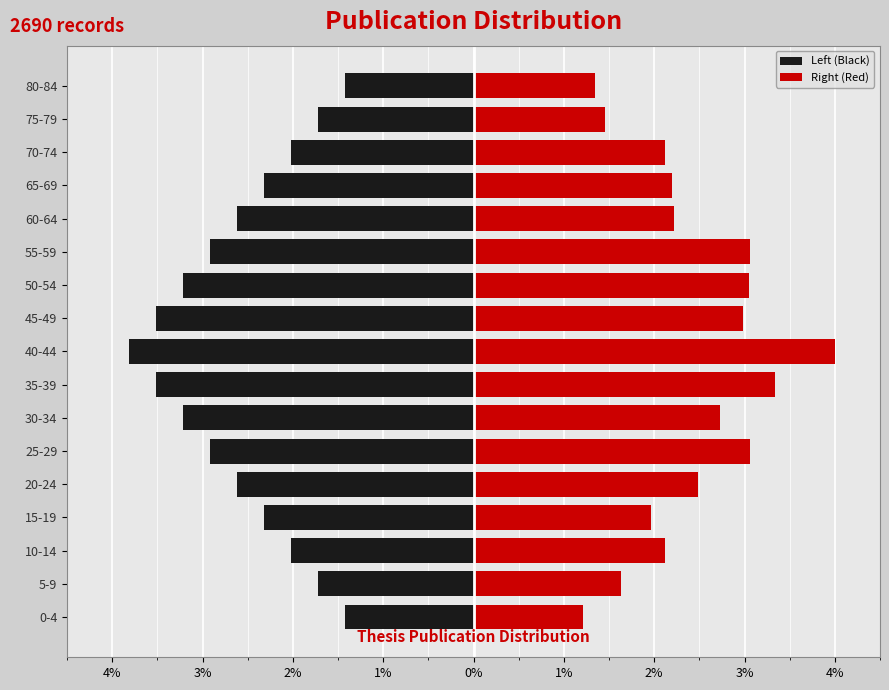

What is the maximum value shown in the chart?

4.0